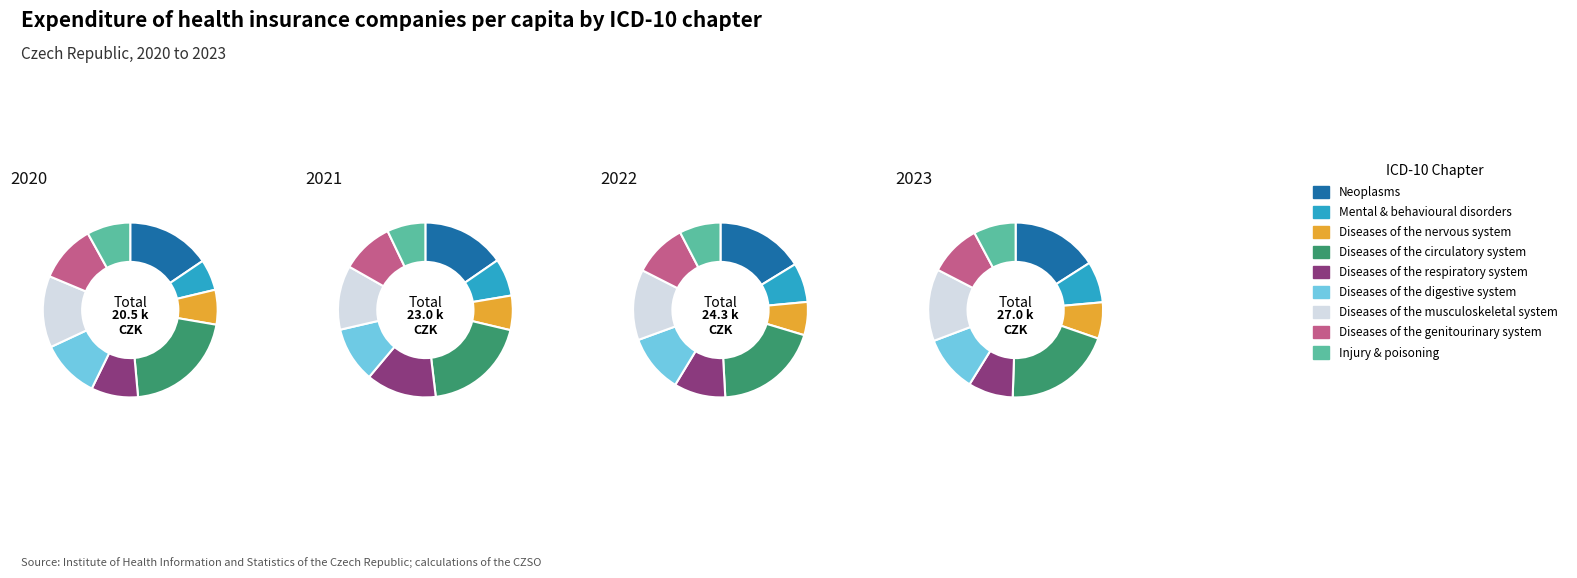

How many slices are in this pie chart?

9